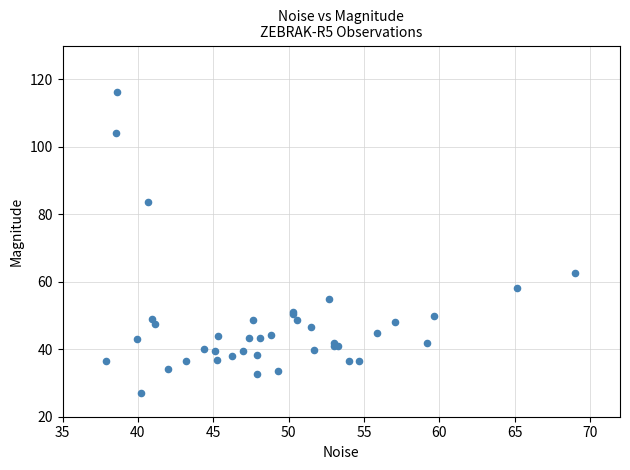

What Y value in the scatter plot is closest to 71?

62.6